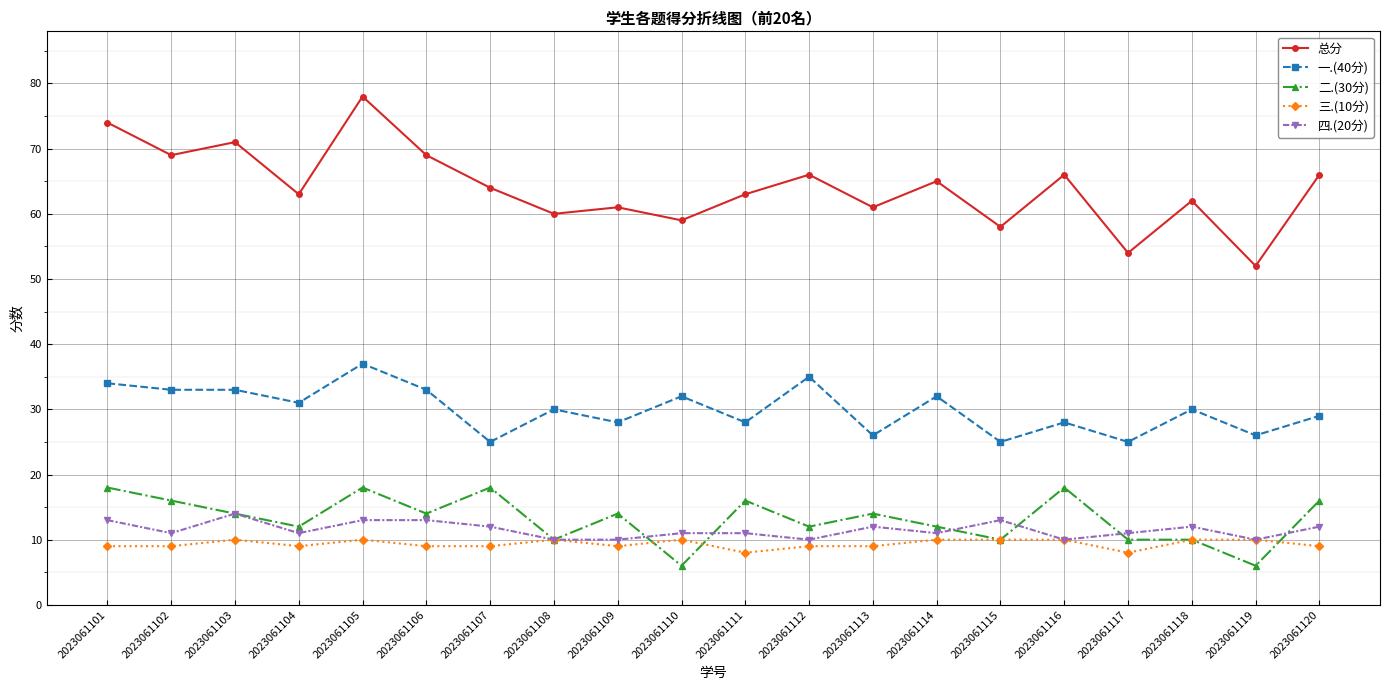

At which category is the sum across all series the highest?

2023061105